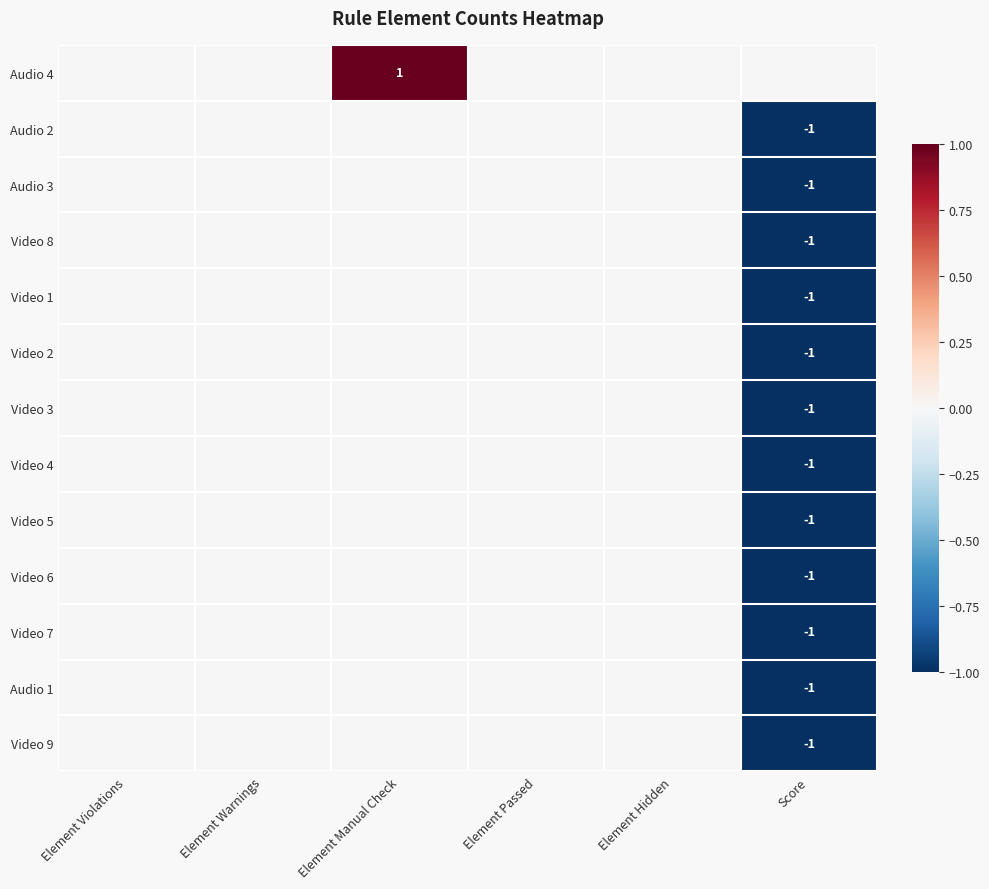

The Video 3 series shows -2 at Score. True or false?

False